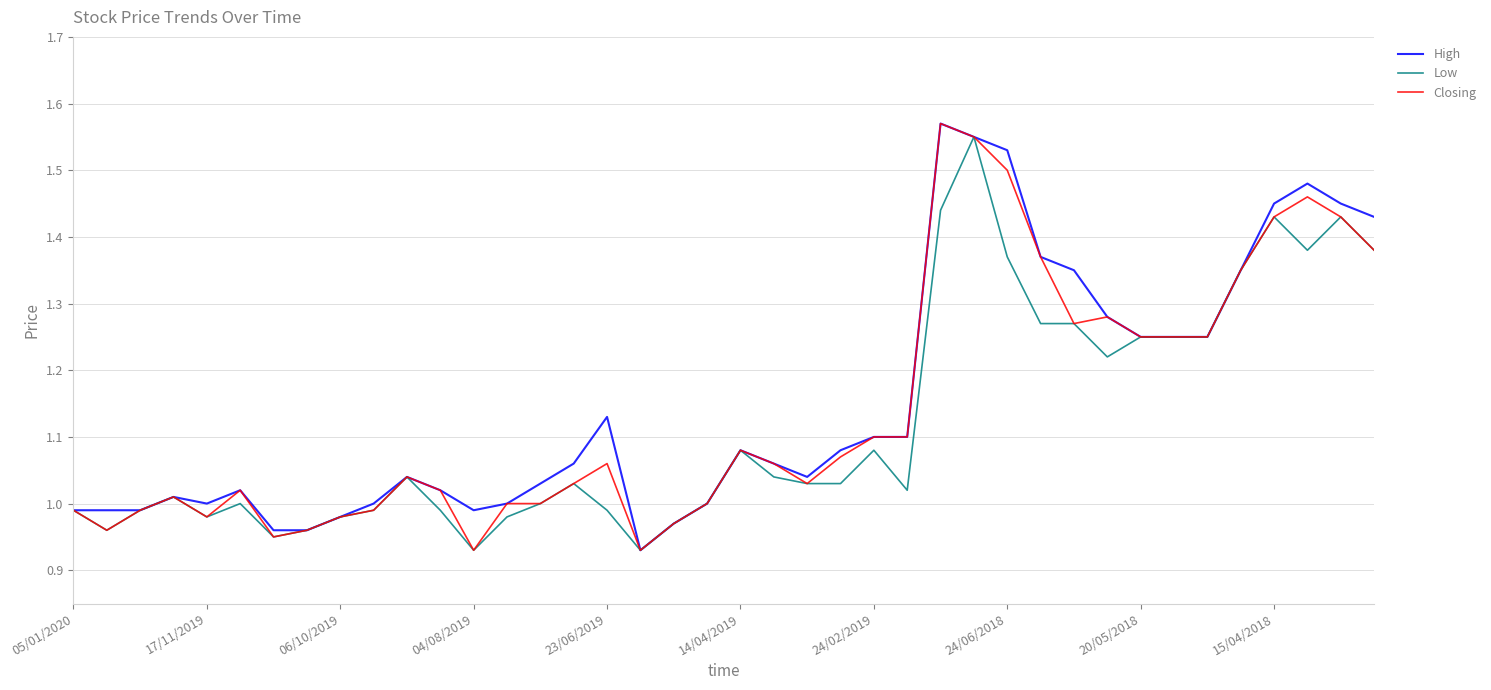

What is the difference between the second highest and second lowest values in the High series?

0.6